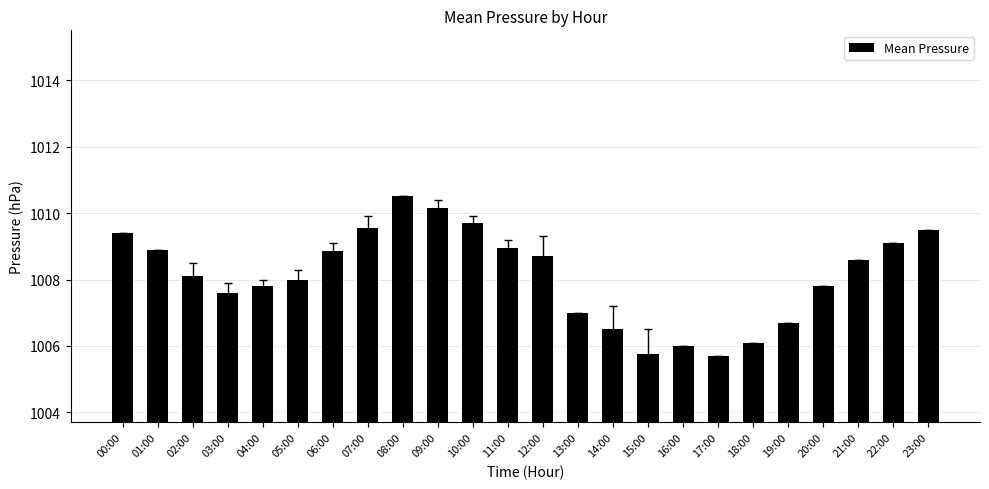

What position from the right is 10:00?

14